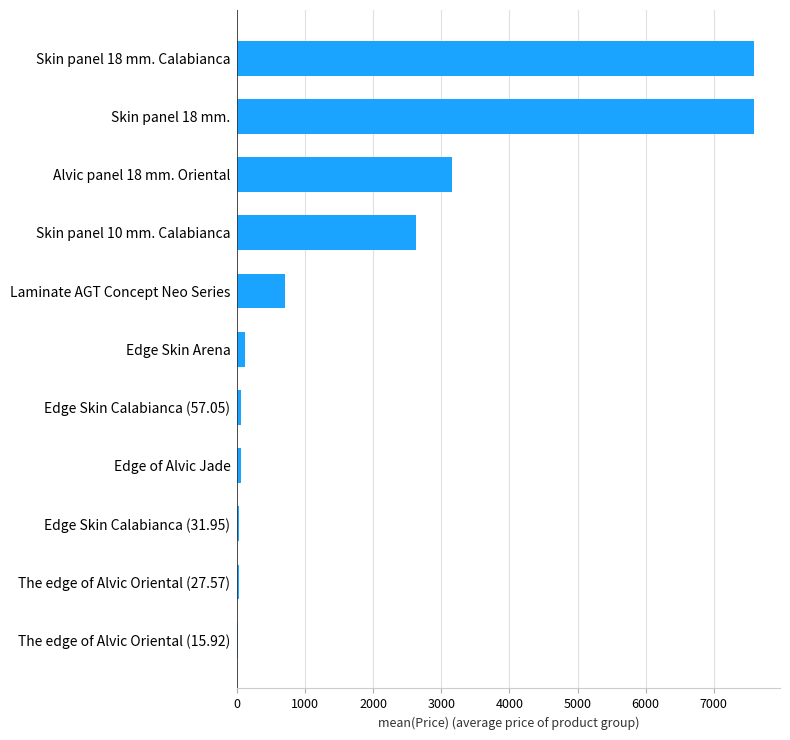

Between The edge of Alvic Oriental (15.92) and Laminate AGT Concept Neo Series, which is larger?

Laminate AGT Concept Neo Series